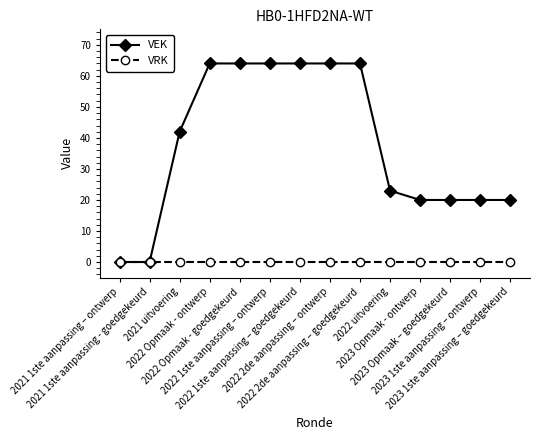

List the series in order of their peak value, lowest first.

VRK, VEK